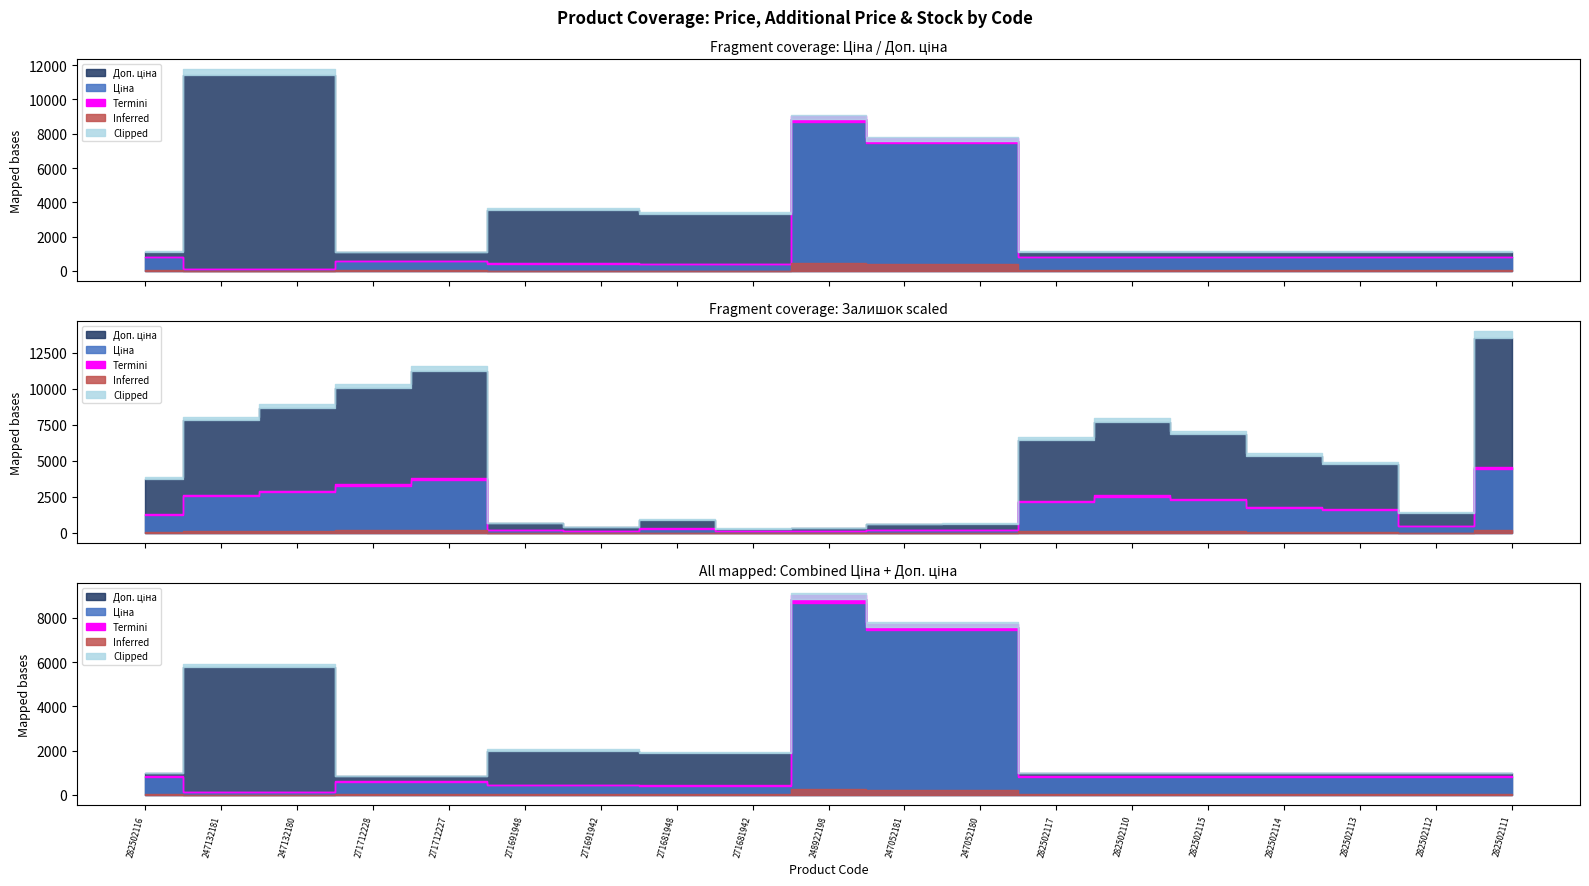

What is the value of the Залишок point at the 19th from the left?

451.0